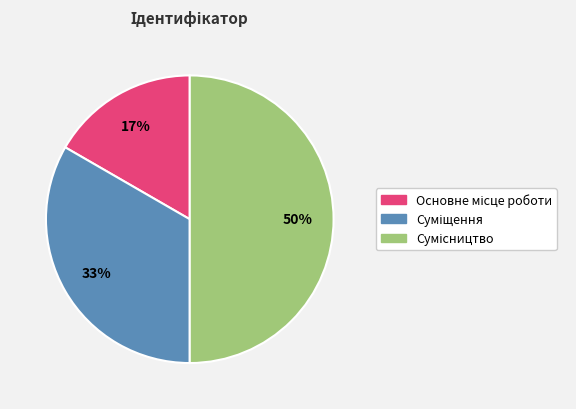

How many slices are in this pie chart?

3